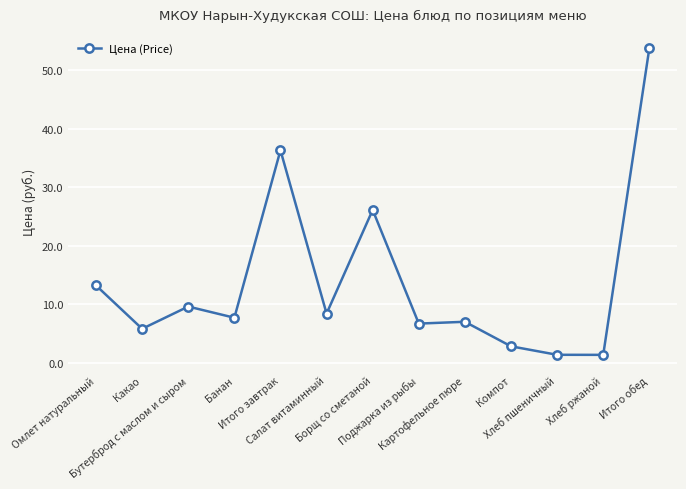

What is the minimum value shown in the chart?

1.4